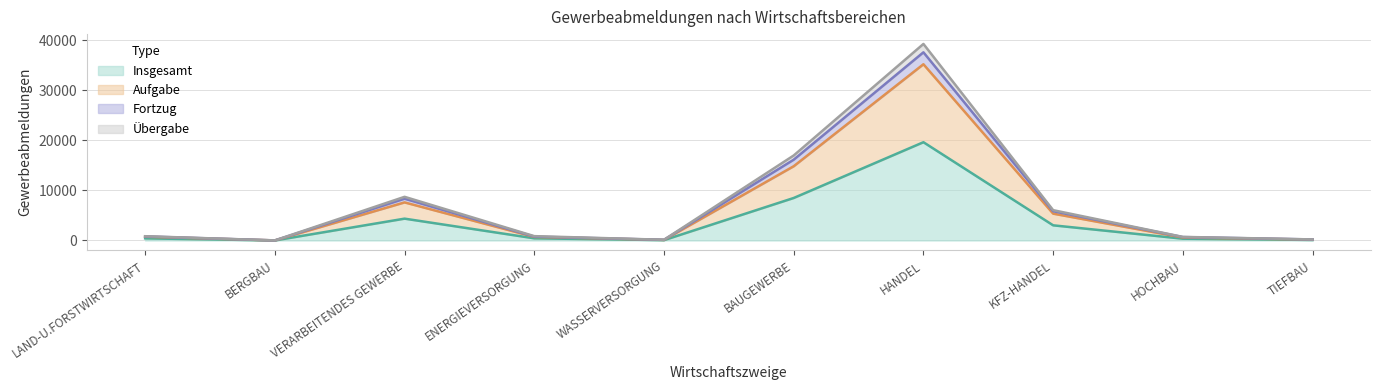

Rank the series at KFZ-HANDEL from lowest to highest value.

Insgesamt, Aufgabe, Übergabe, Fortzug